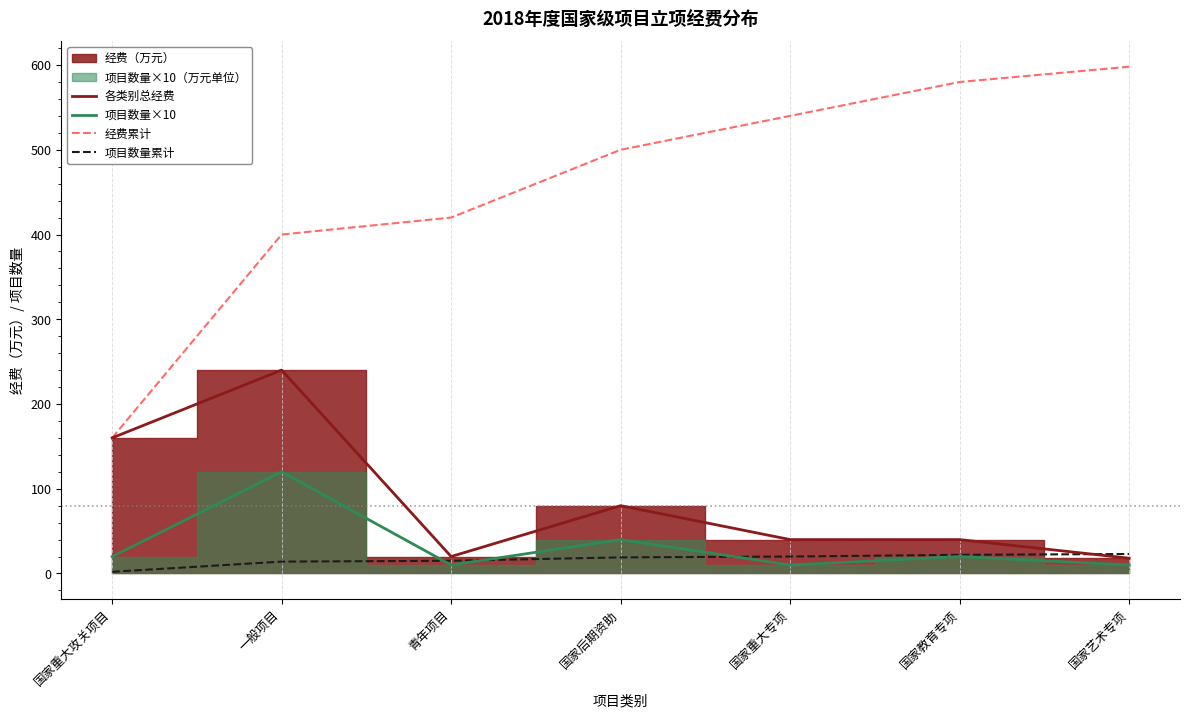

Does the chart have visible grid lines?

No